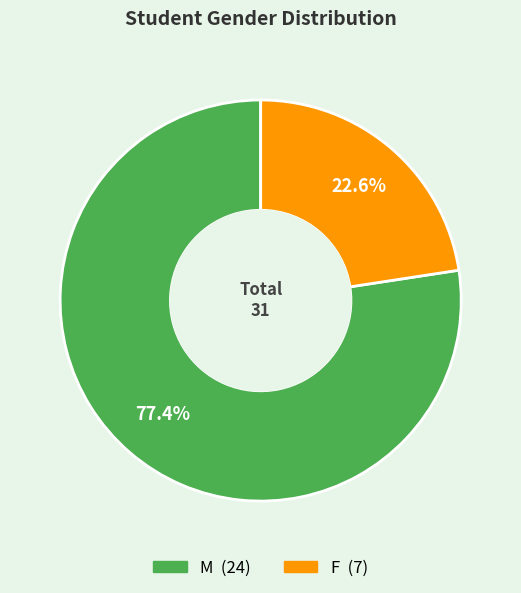

What percentage do M and F together represent?

100.0%